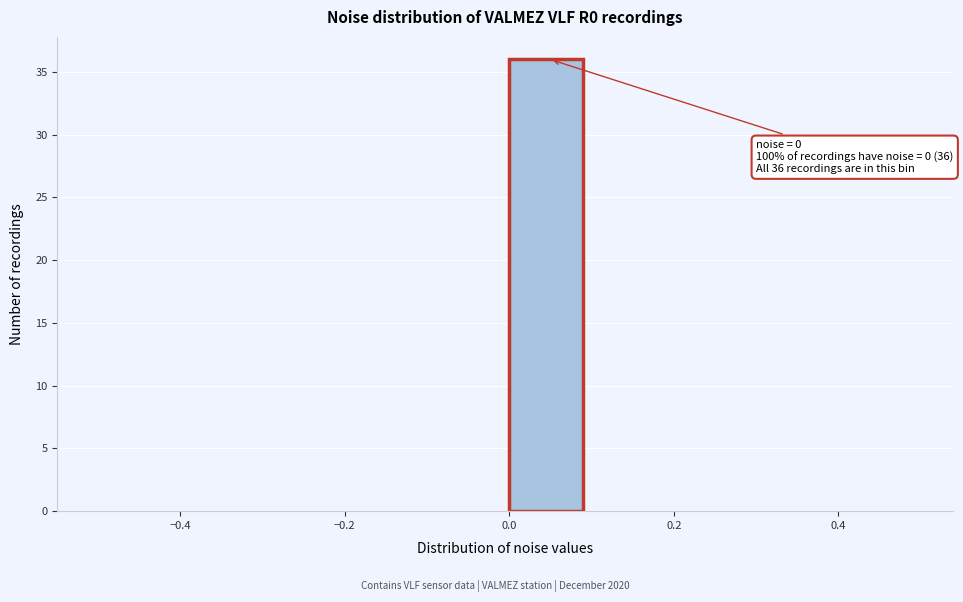

Over which range of the x-axis is the bar tallest?

0.0 to 0.1